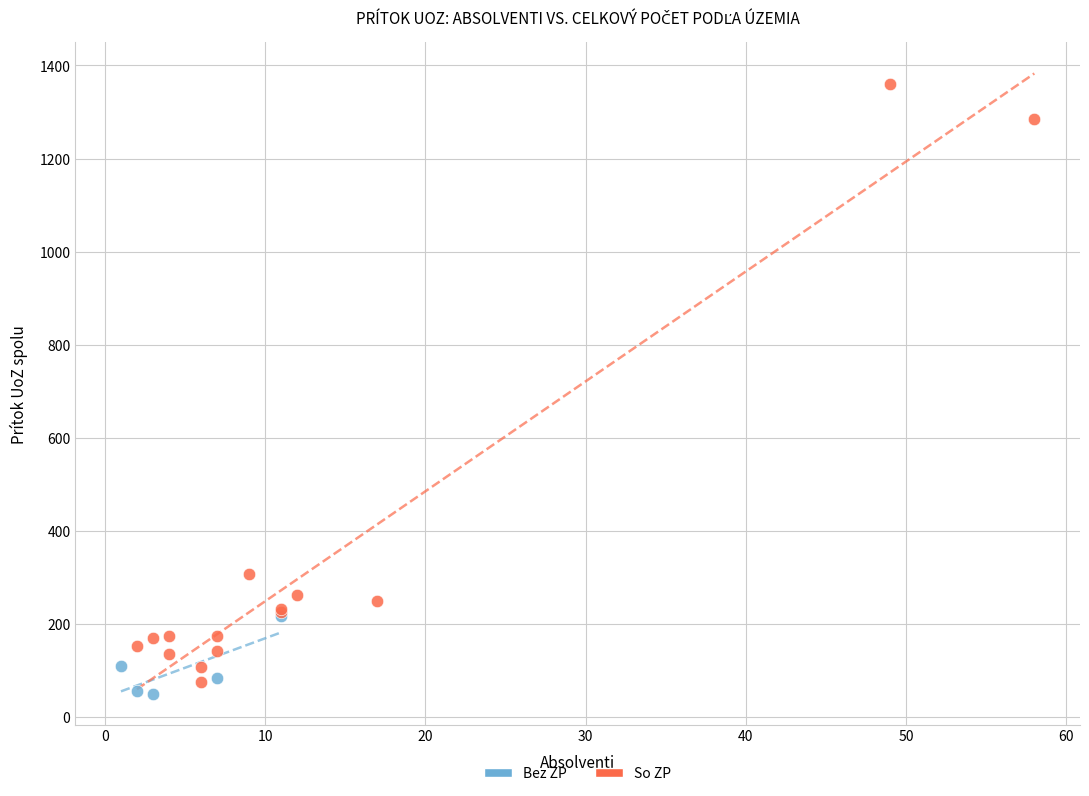

Which series has the largest Y range (max minus min)?

So ZP